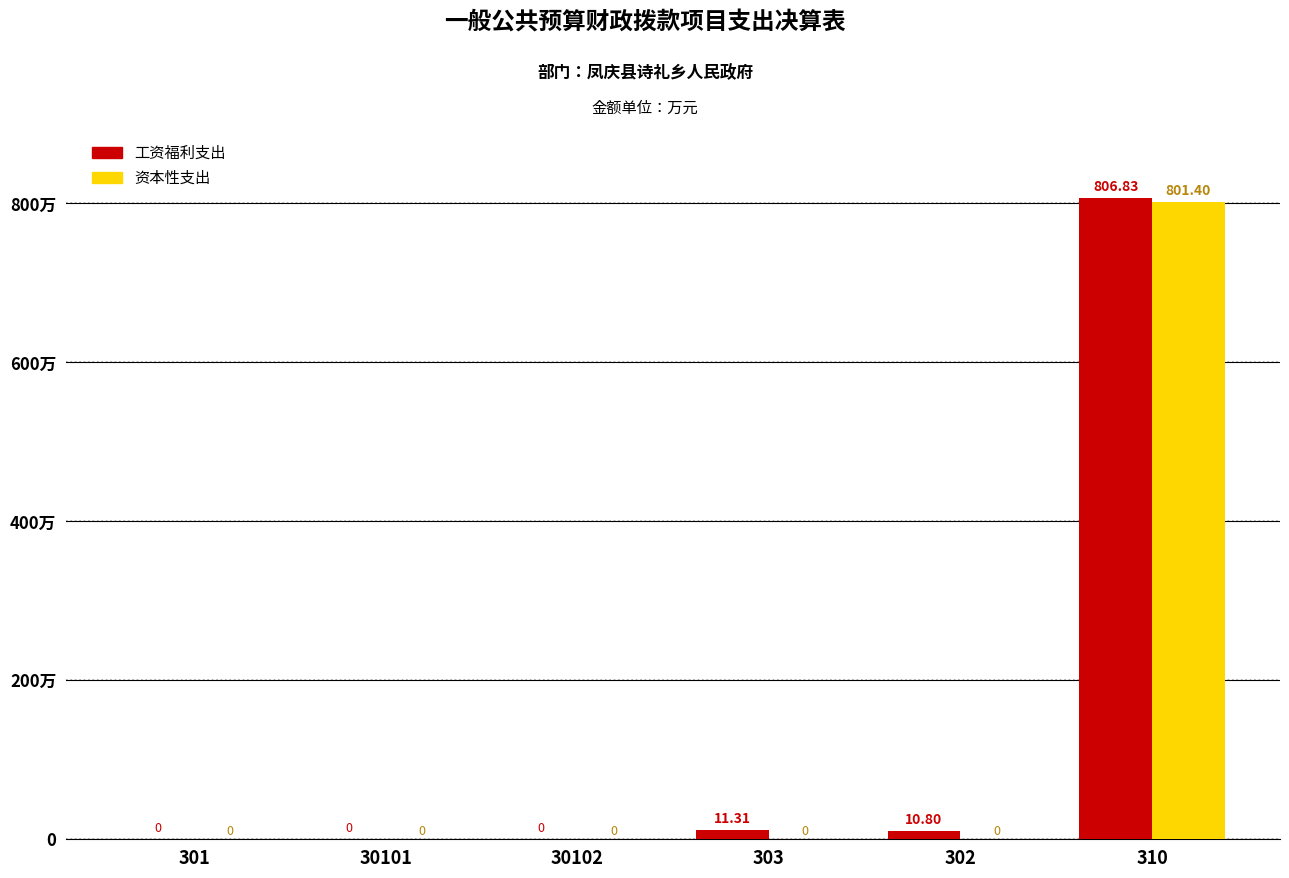

Rank the series at 301 from lowest to highest value.

工资福利支出, 资本性支出